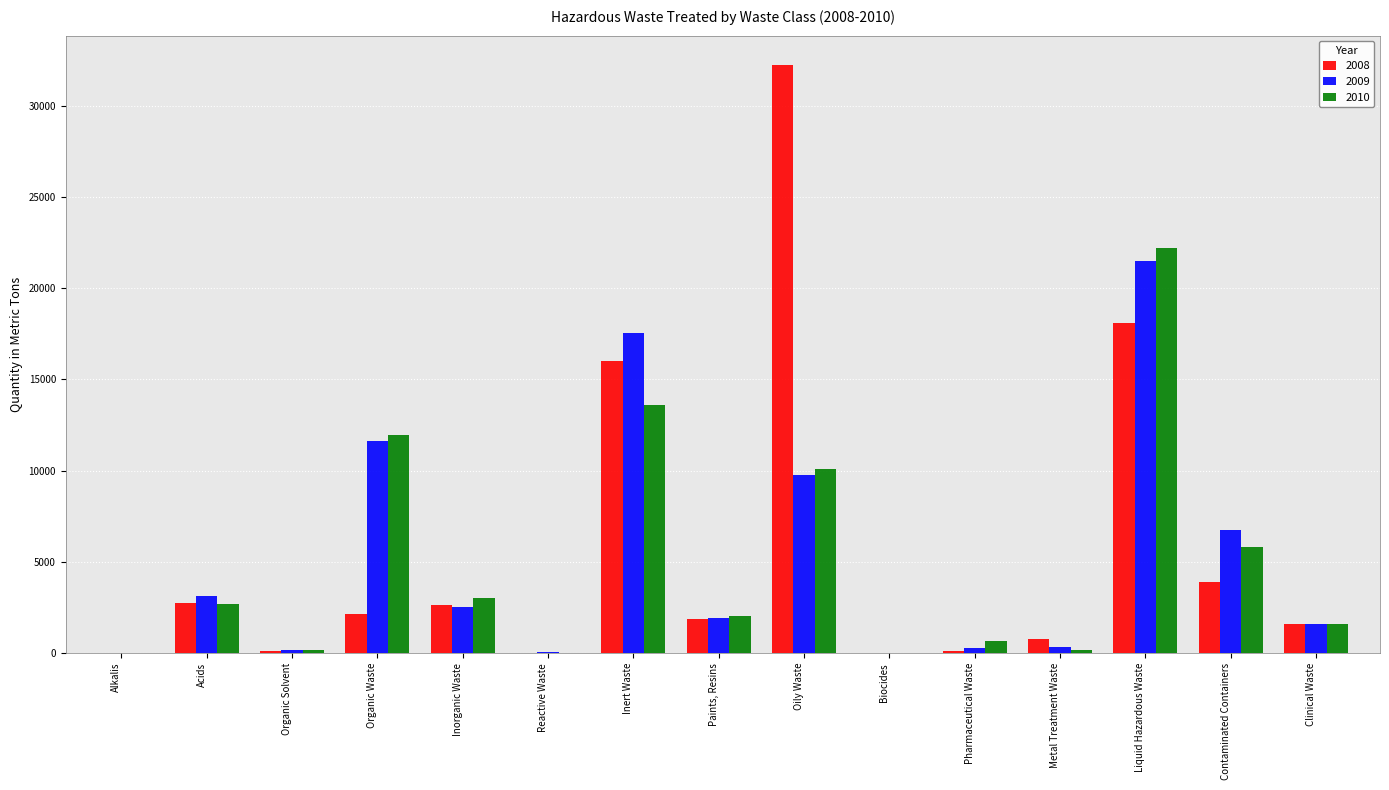

What is the greatest value displayed?

32228